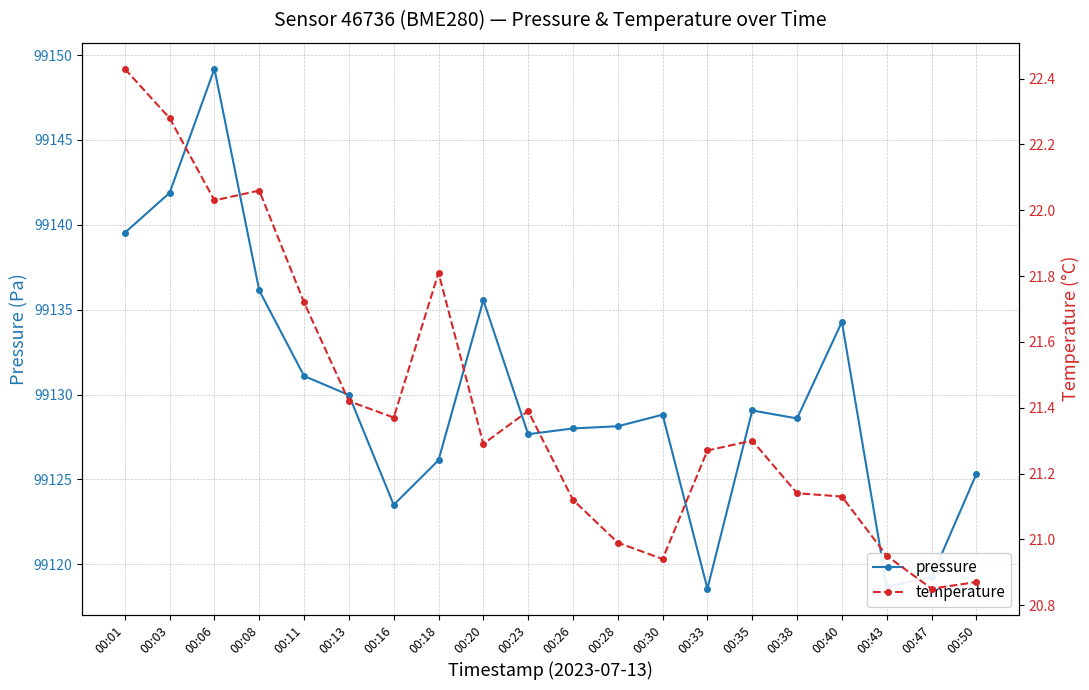

What are all the series names shown in the legend?

pressure, temperature